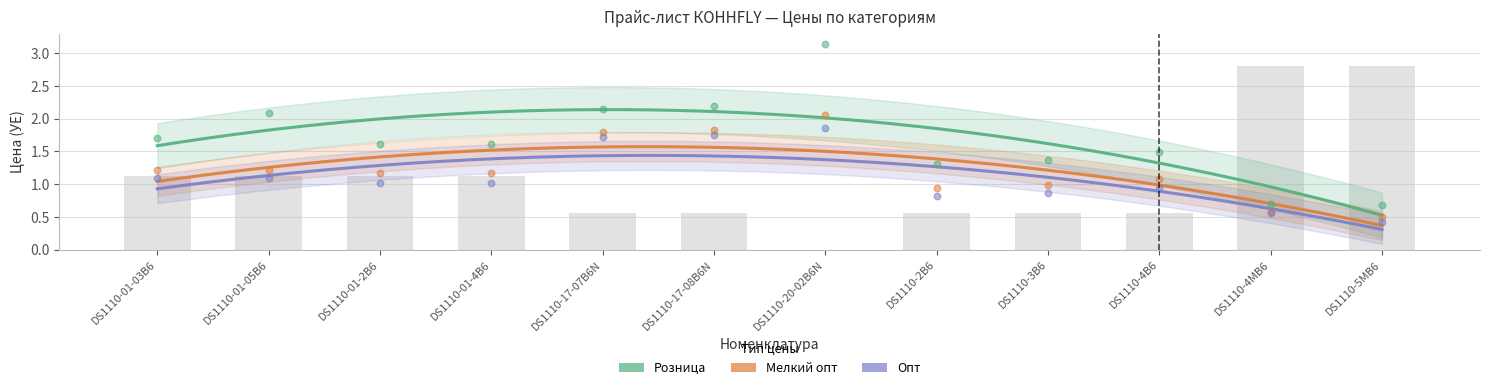

What is the total value across all series at DS1110-01-2B6?

3.8